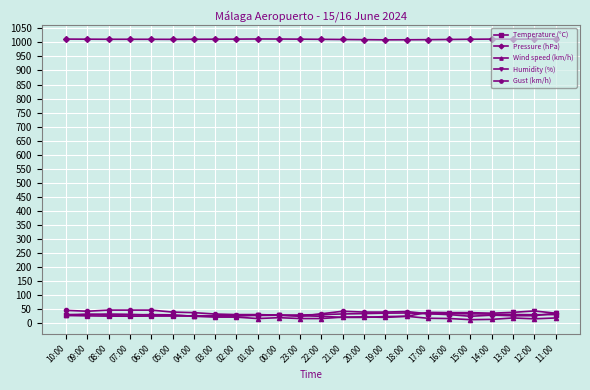

True or false: Wind speed (km/h) has more than 0 interior local peaks.

True